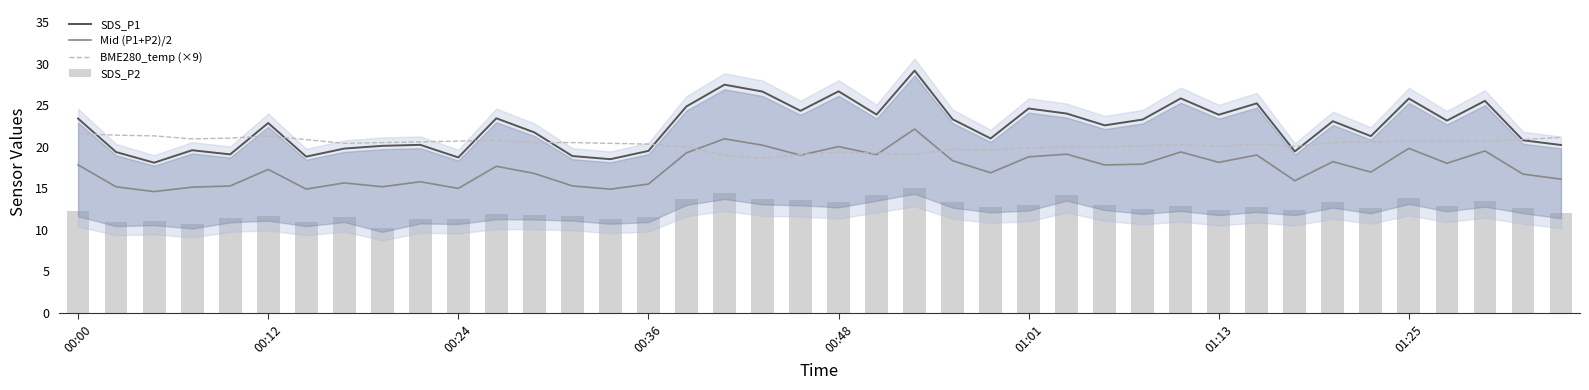

The value of BME280_temp (×9) at 26 is 35.6. True or false?

False